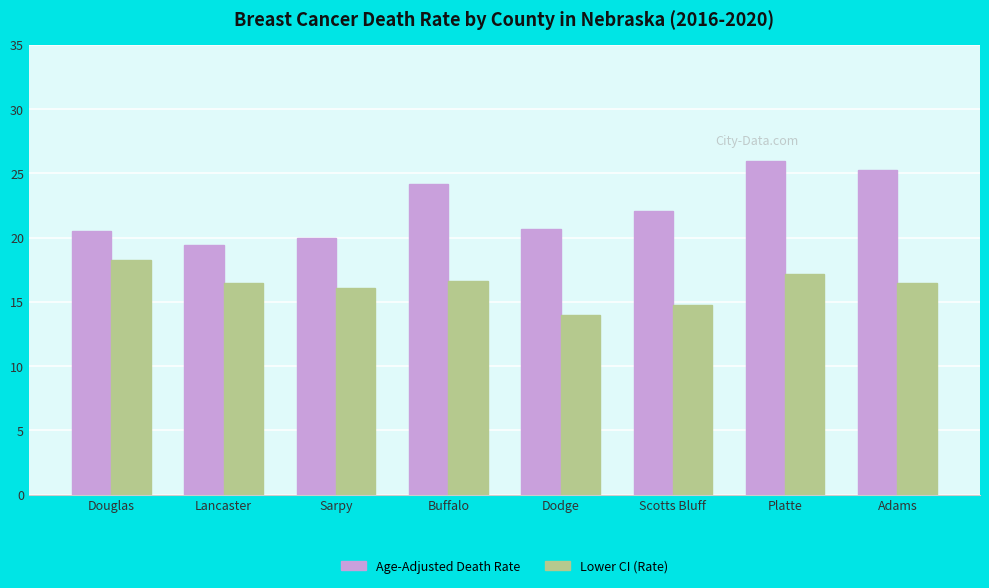

Is the value of Age-Adjusted Death Rate at Lancaster greater than the value of Lower CI (Rate) at Lancaster?

Yes